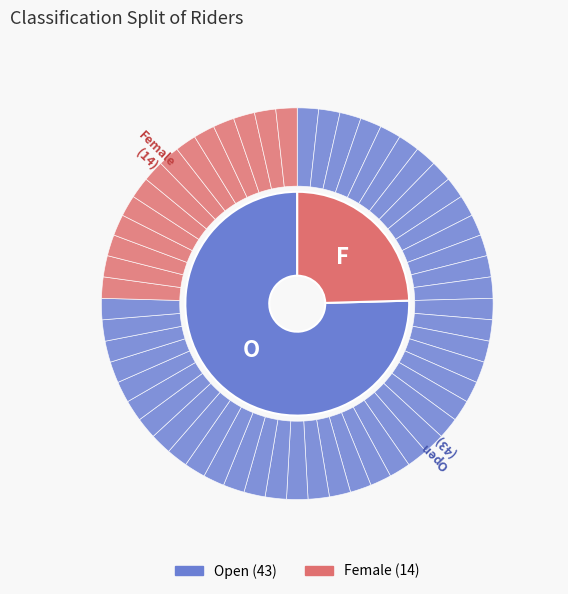

Is it true that Open is 62% of the pie?

False